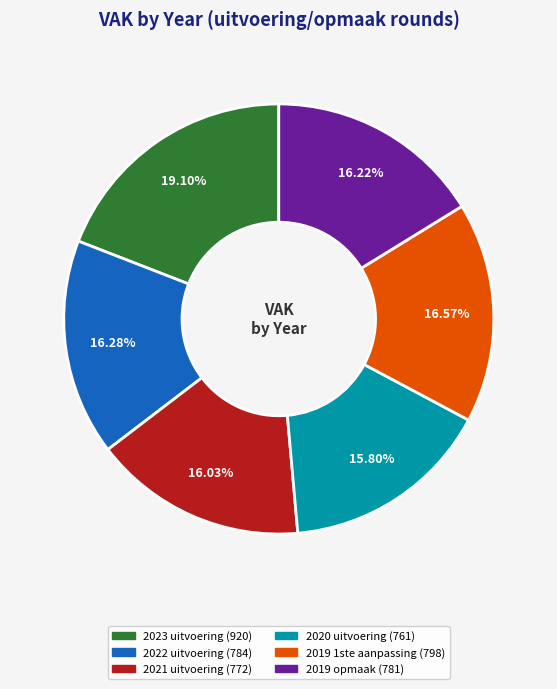

Is there a majority slice in this chart?

No